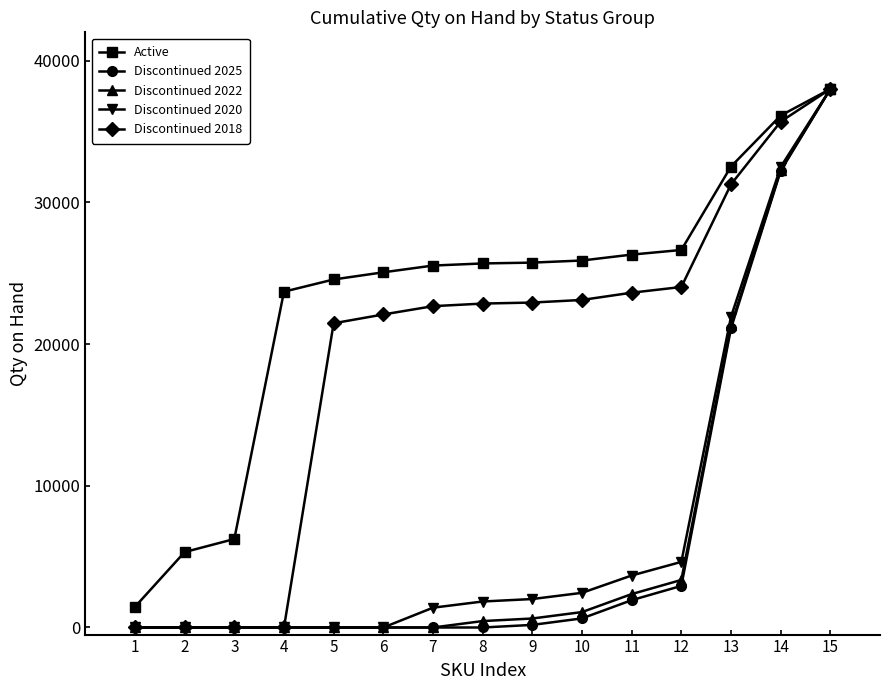

Is this an area chart (filled region under the line)?

No